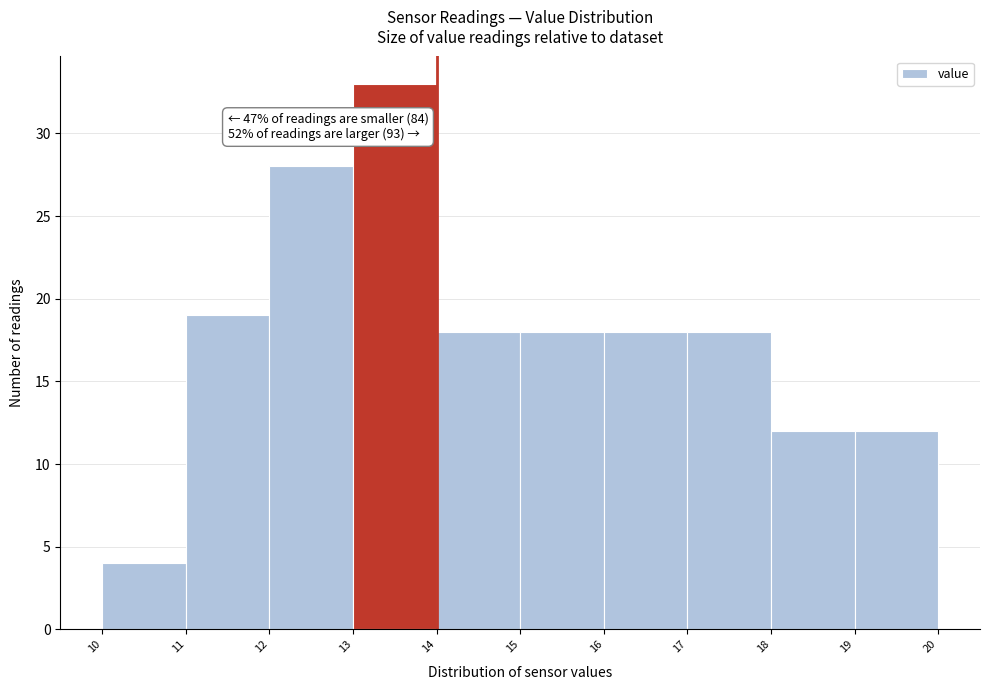

Which range on the x-axis has the tallest bar?

13 to 14